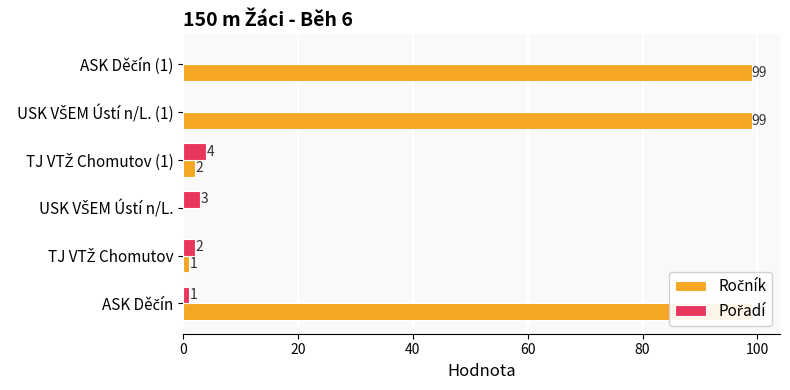

Which series has the largest total across all categories?

Ročník